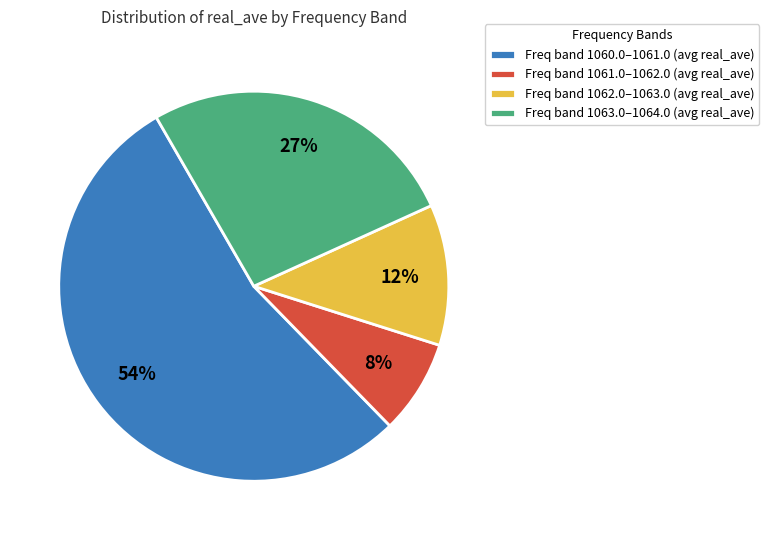

Is there a majority slice in this chart?

Yes